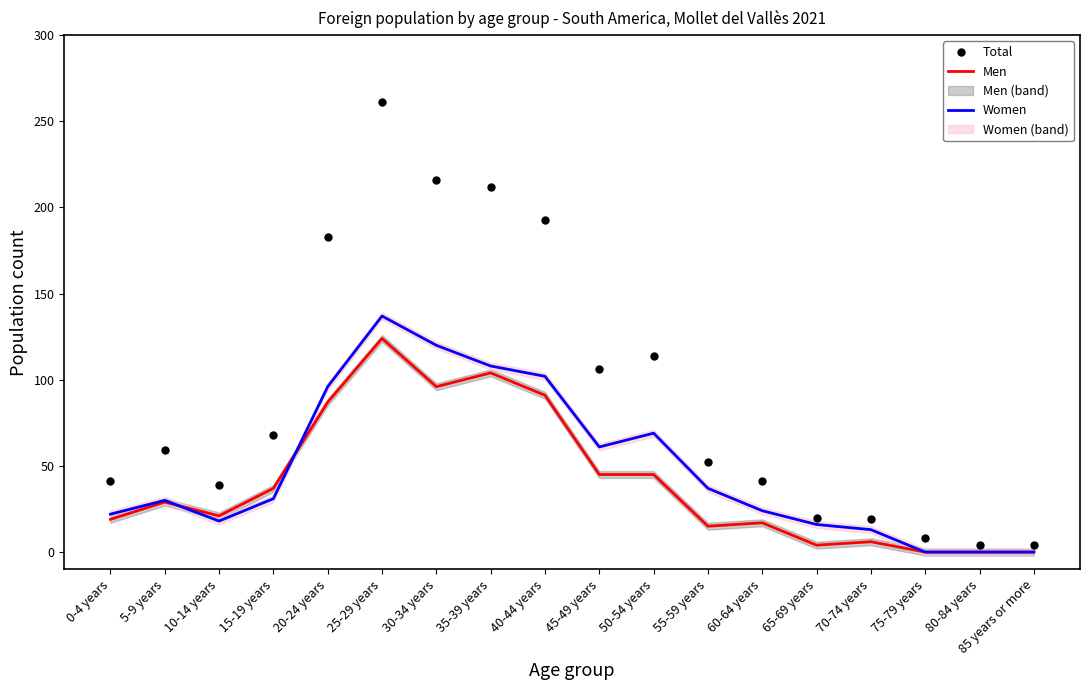

Which has a higher value, 85 years or more or 55-59 years?

55-59 years